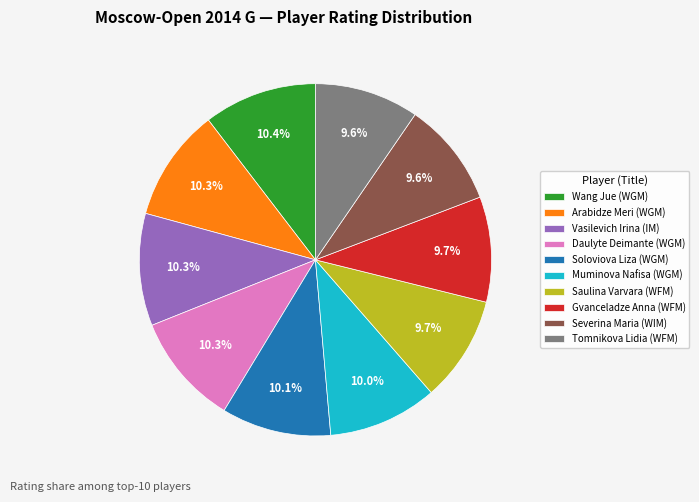

Is Vasilevich Irina (IM) the majority of the pie?

No